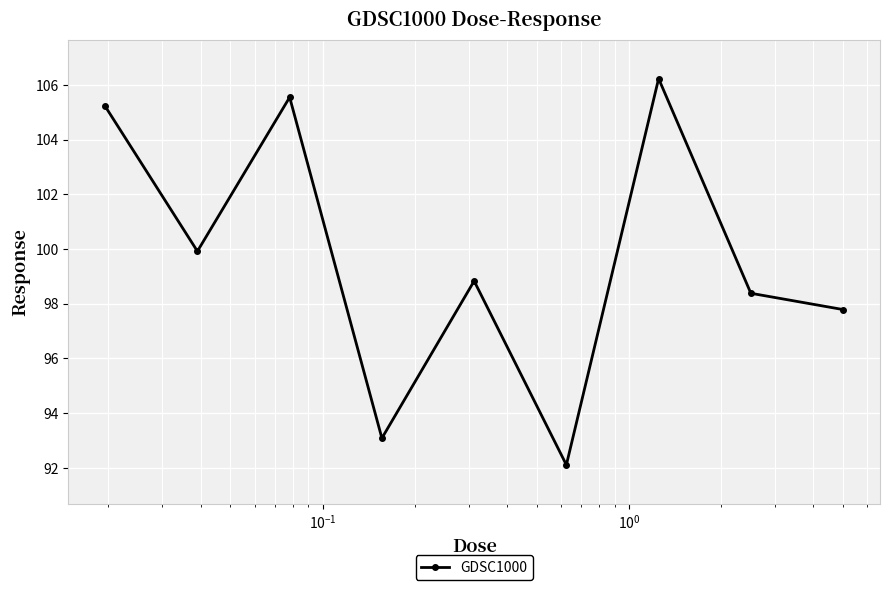

True or false: the data has more than 0 interior local peaks.

True